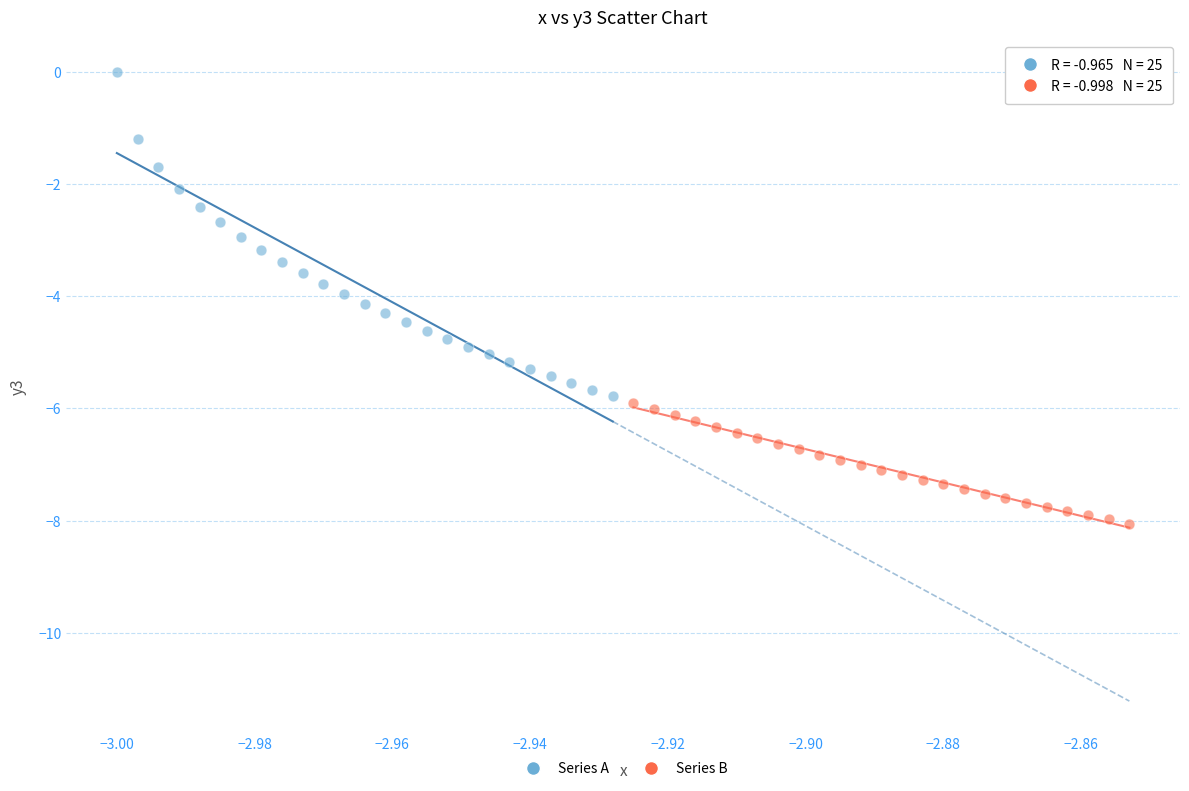

Which series has the widest spread of Y values?

Series A